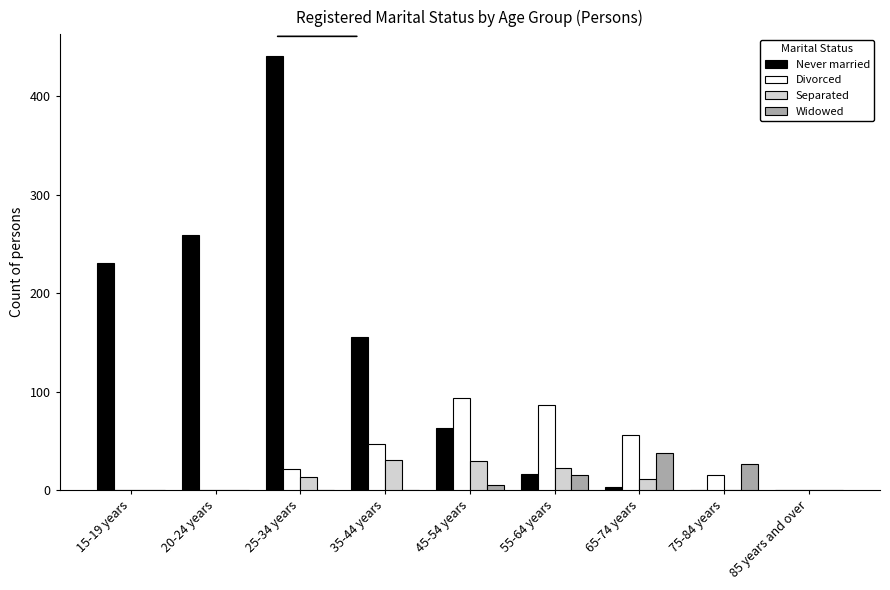

At which label is Never married closest to 220?

15-19 years